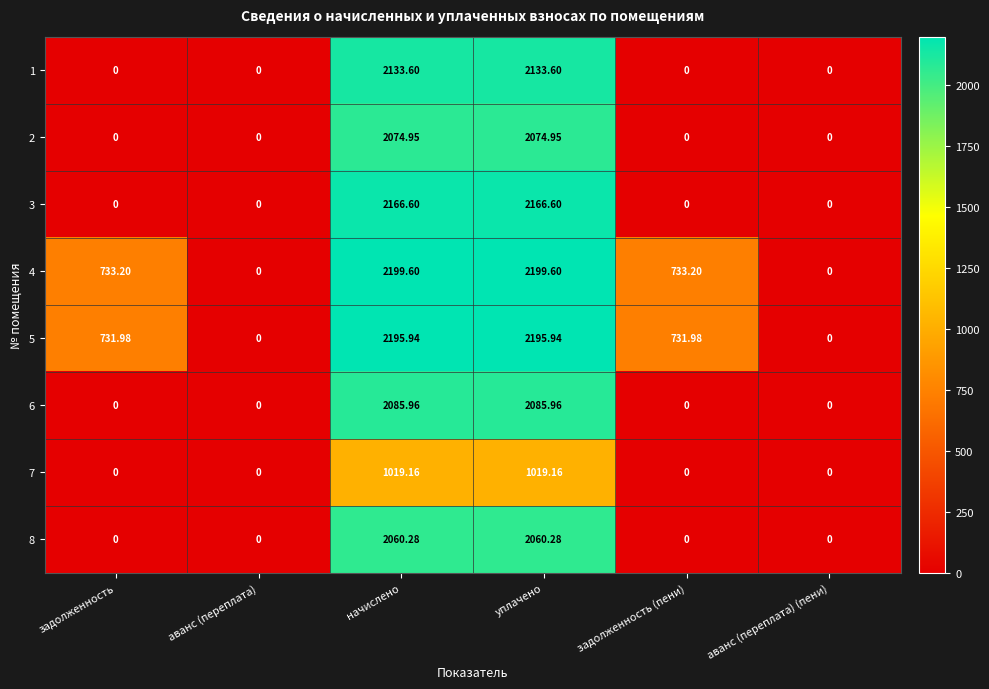

Is the value of 7 at аванс (переплата) (пени) greater than the value of 8 at уплачено?

No